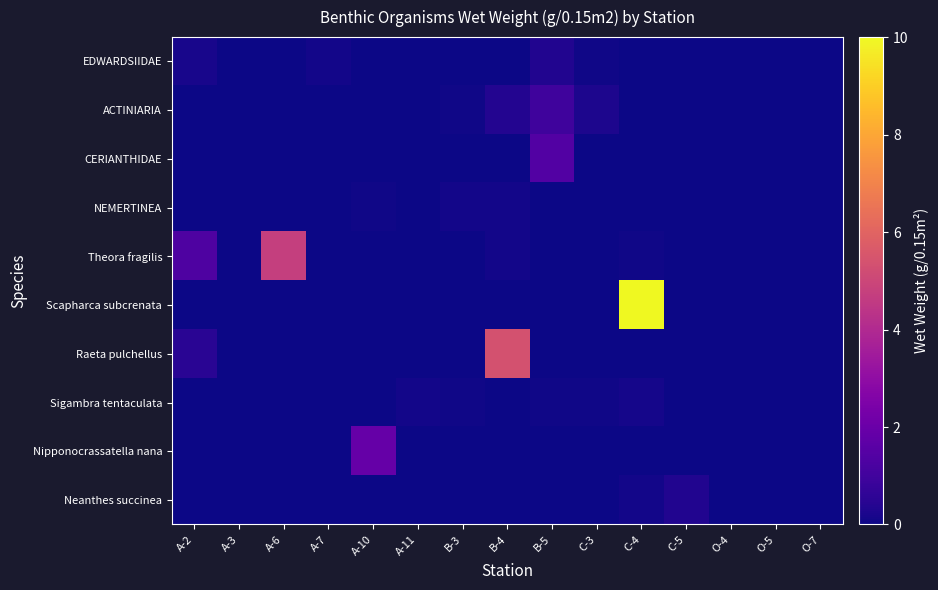

Which label corresponds to the largest value in the chart?

C-4